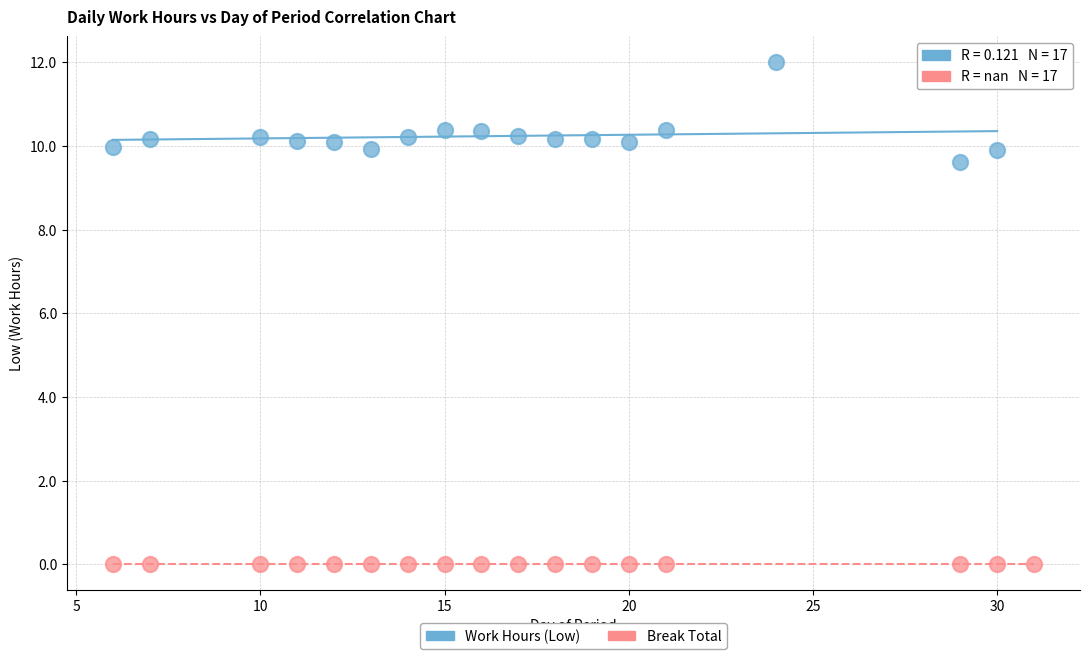

Which series reaches the minimum Y coordinate?

Break Total